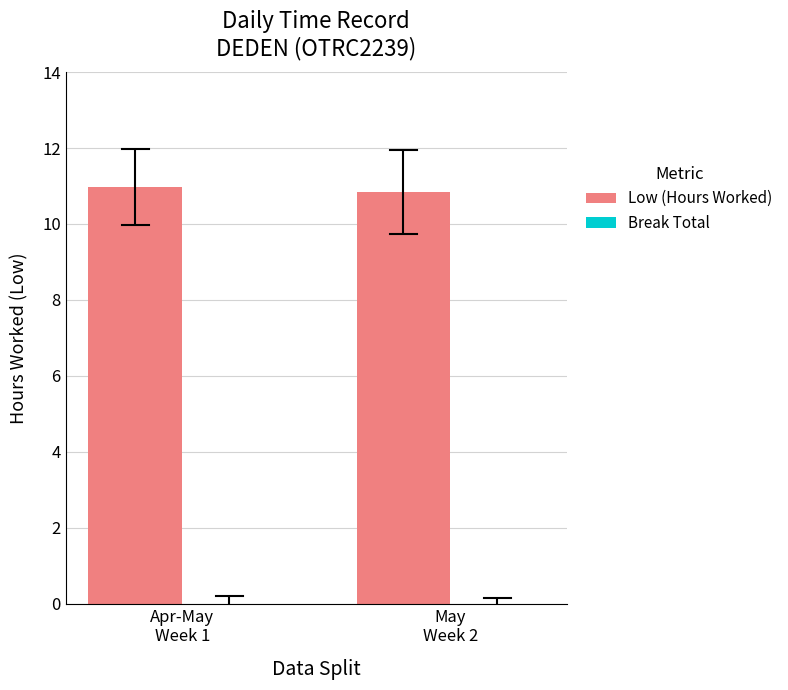

What is the average value?

10.9